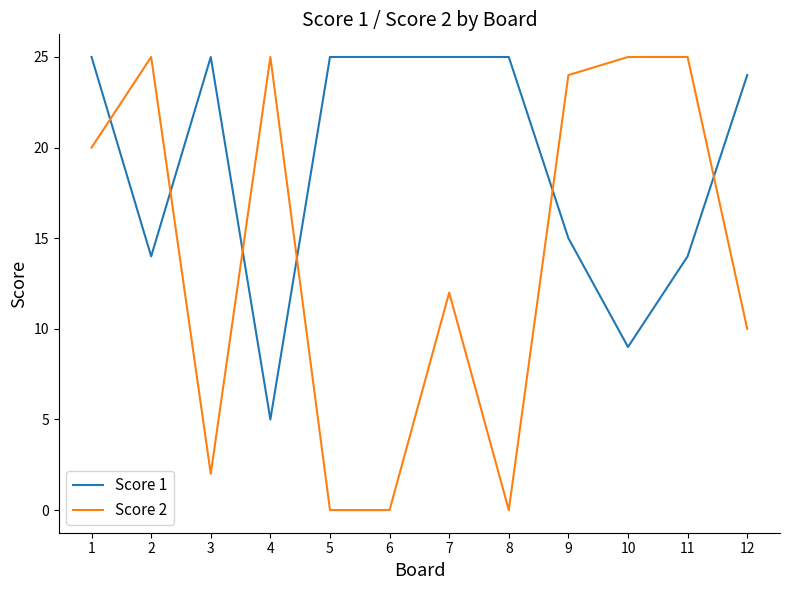

Where is Score 2 nearest to the value 12?

7